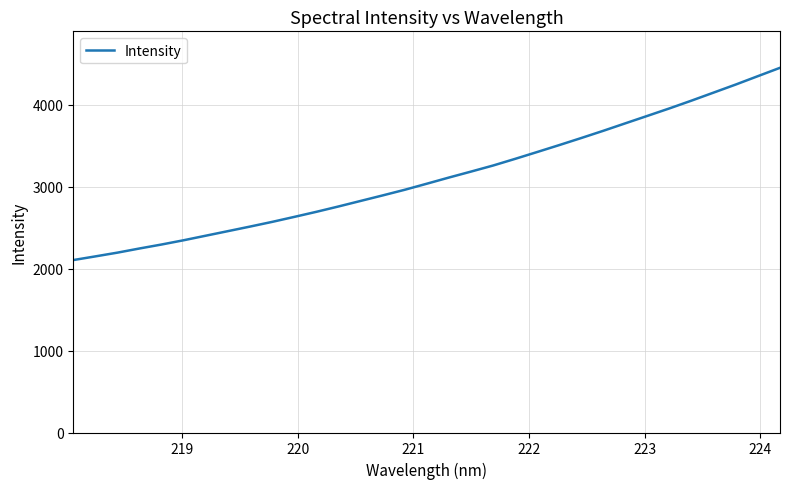

What is the maximum value shown in the chart?

4449.7